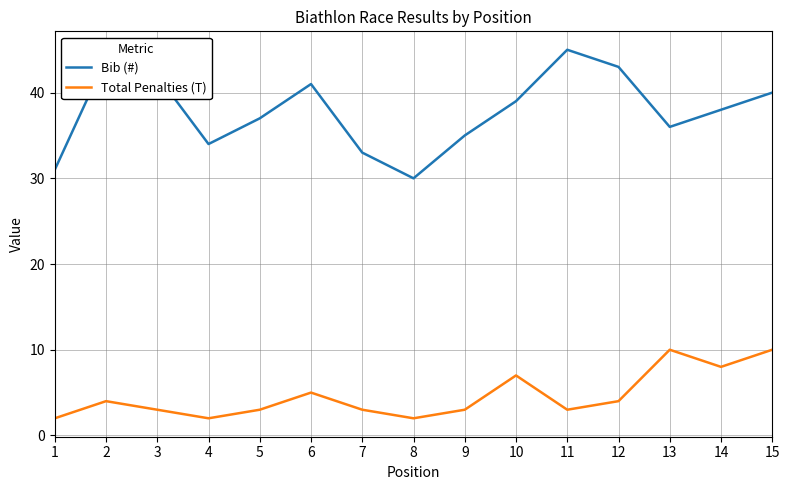

At which category does the chart reach its peak across all series?

11